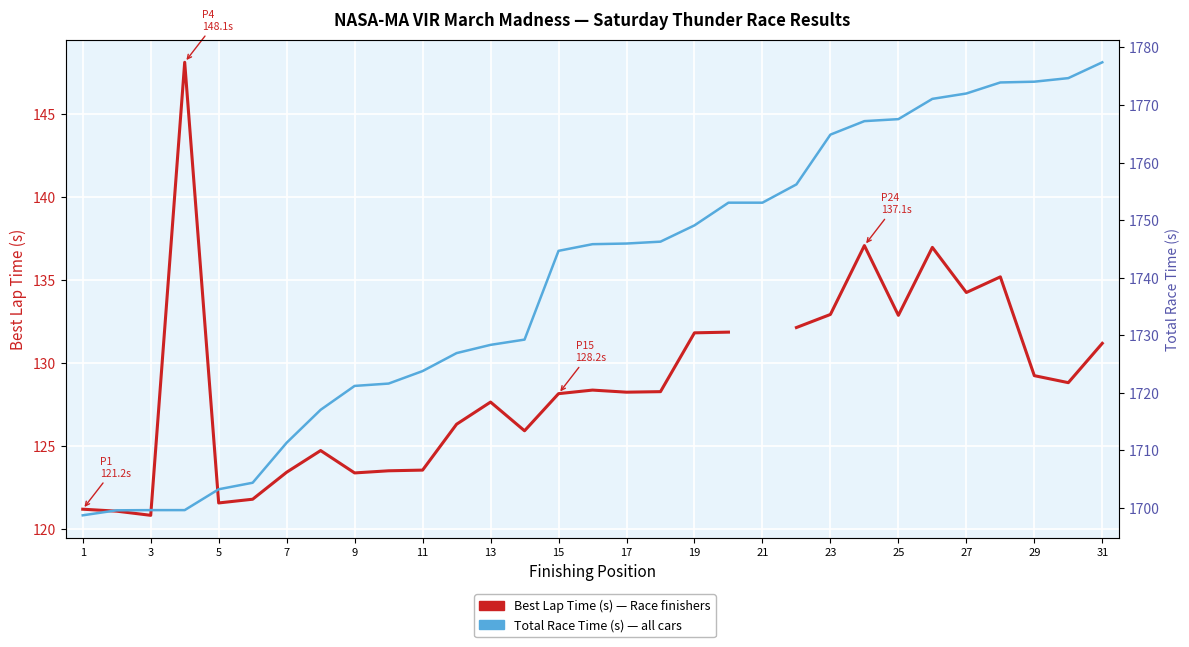

True or false: Total Race Time (s) has more than 1 points higher than both neighbors.

False